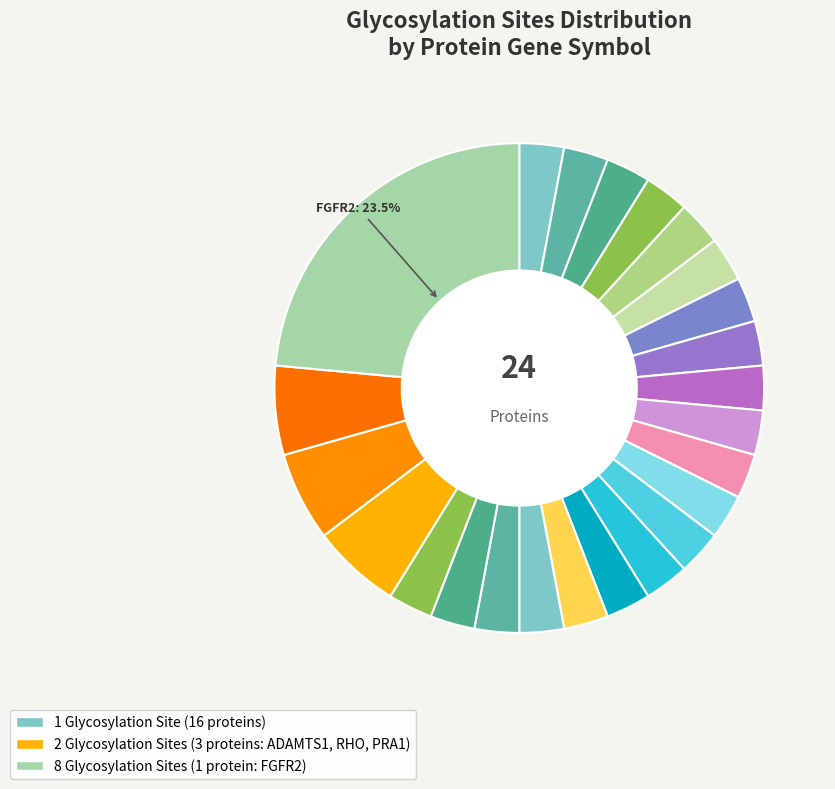

What is the smallest slice in the pie chart?

P2RX6